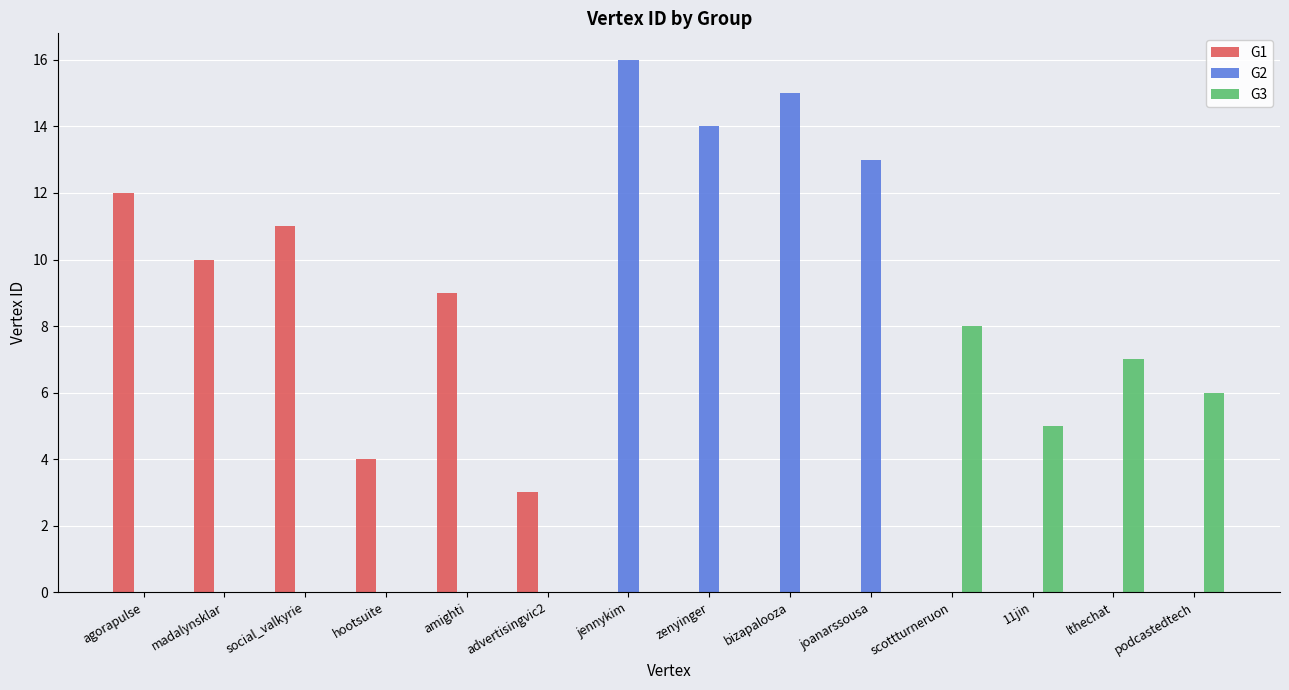

What are all the series names shown in the legend?

G1, G2, G3